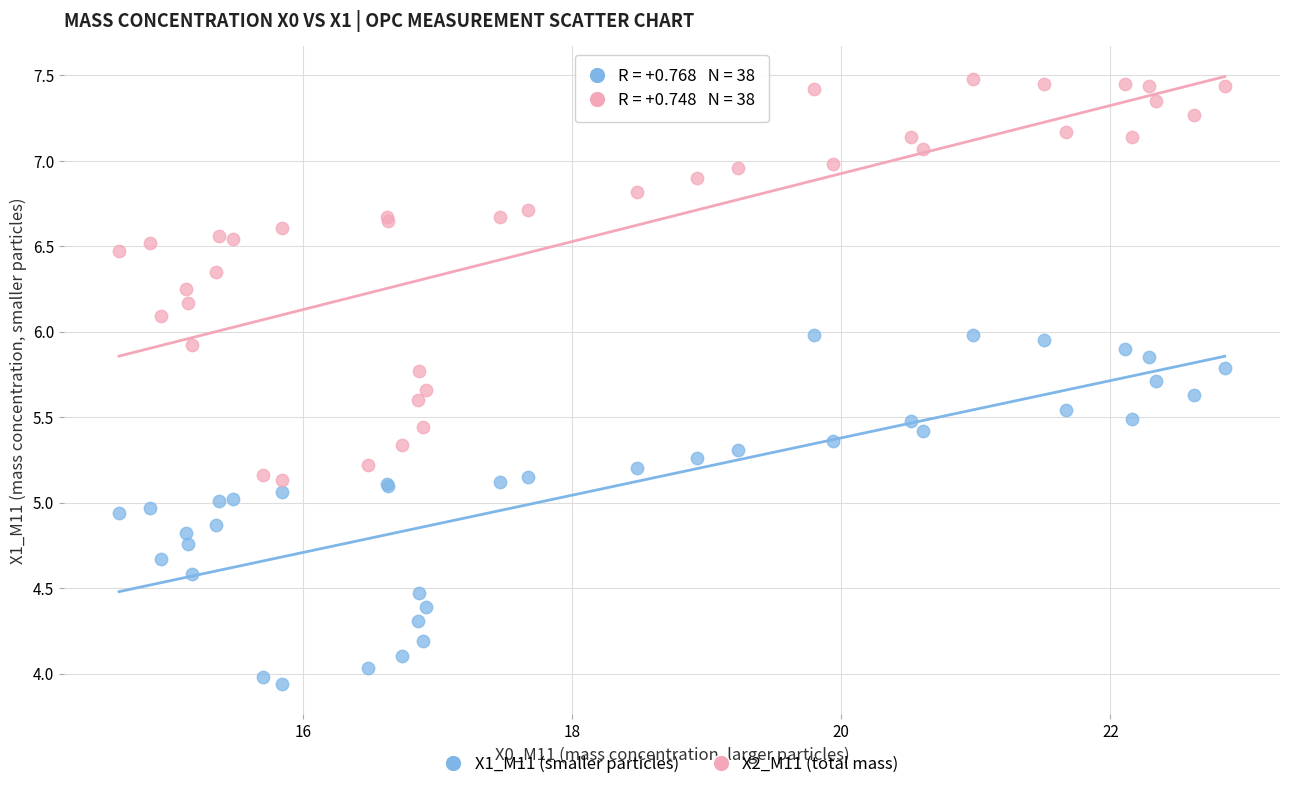

Which series contains the lowest Y value?

X1_M11 (smaller particles)